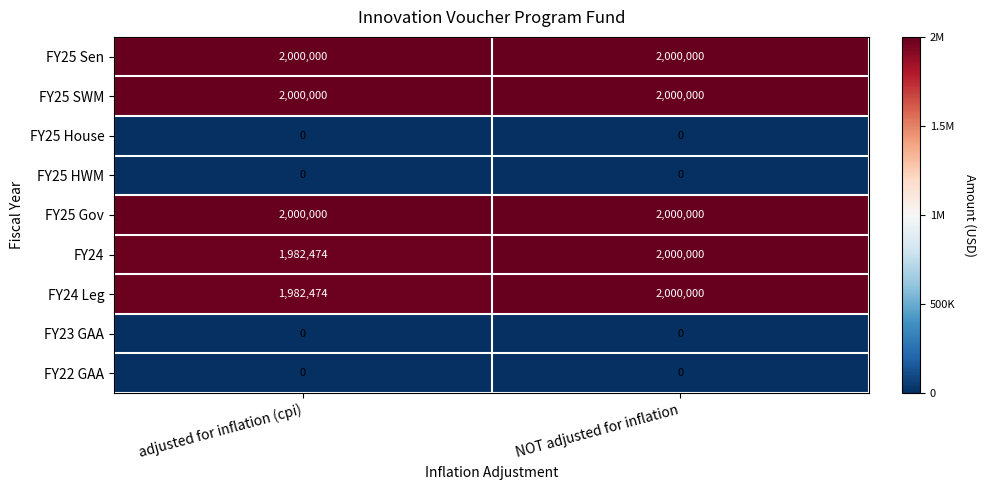

Reading left to right, list all the values displayed in this chart.

FY25 Sen: 2000000	2000000
FY25 SWM: 2000000	2000000
FY25 House: 0	0
FY25 HWM: 0	0
FY25 Gov: 2000000	2000000
FY24: 1982474	2000000
FY24 Leg: 1982474	2000000
FY23 GAA: 0	0
FY22 GAA: 0	0